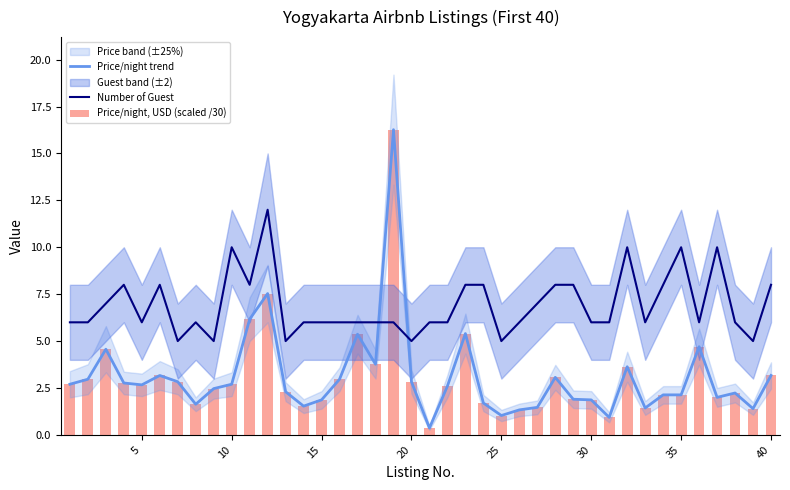

The value of Number of Guest at 5 is 10.7. True or false?

False